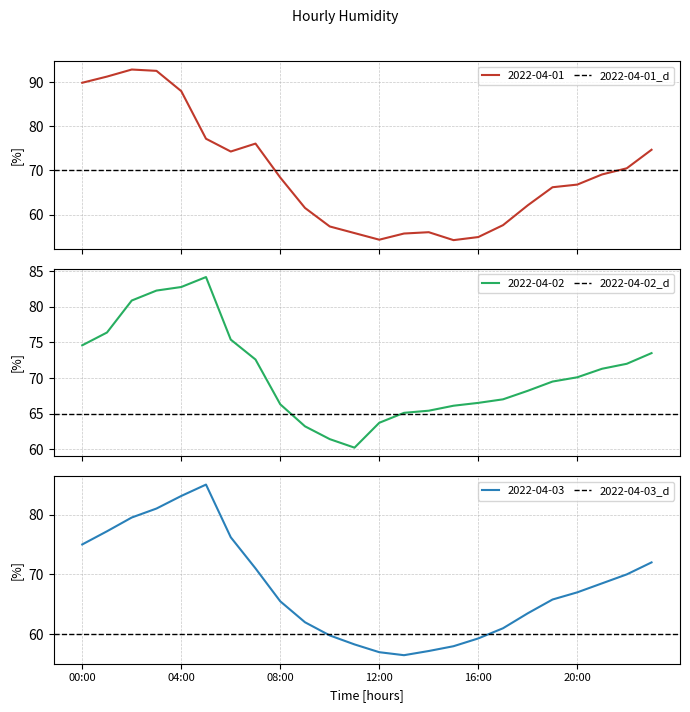

What is the minimum value for 2022-04-01?

54.2